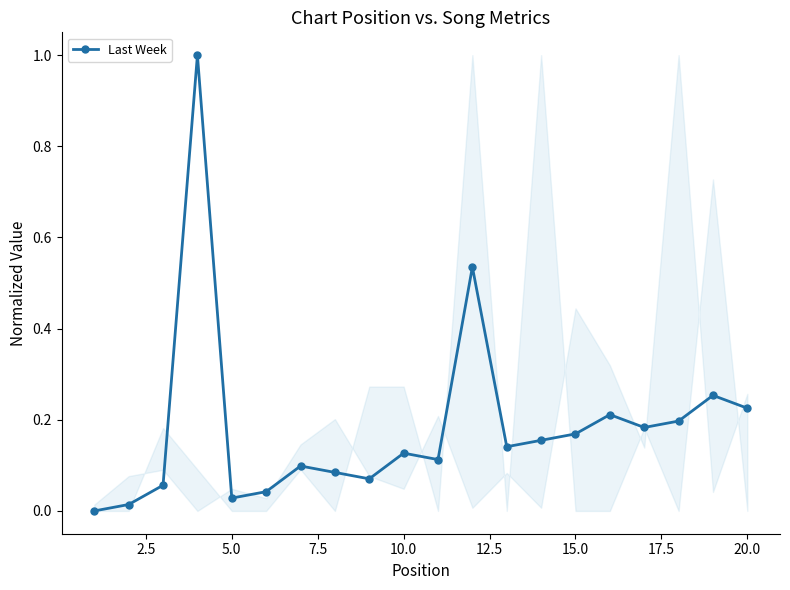

What is the sum of all values?

3.7